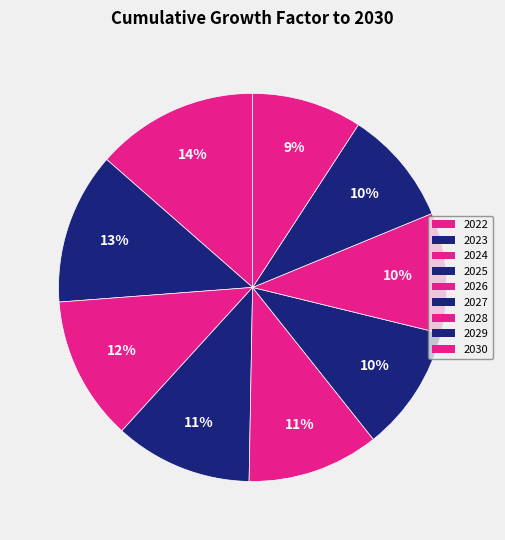

Which slice is the largest?

2022